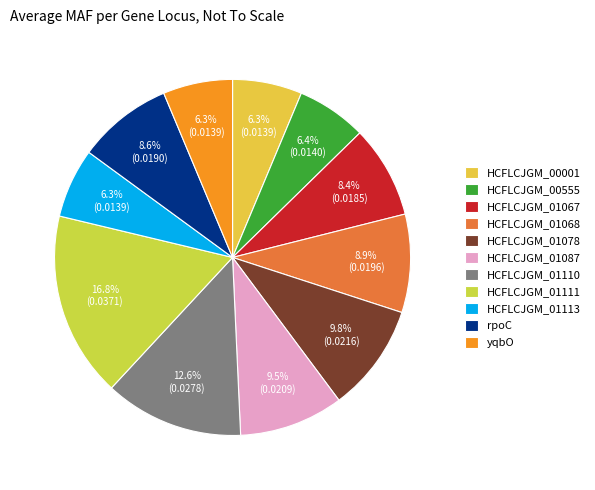

What percentage is the yqbO slice, to the nearest percent?

6%